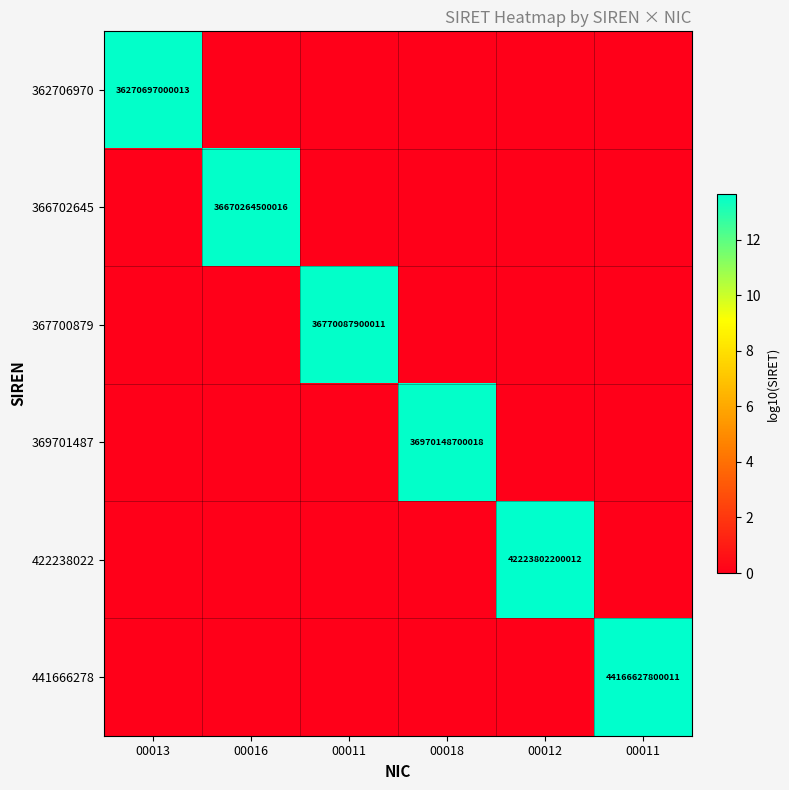

What is the total value across all series at 00016?

13.6